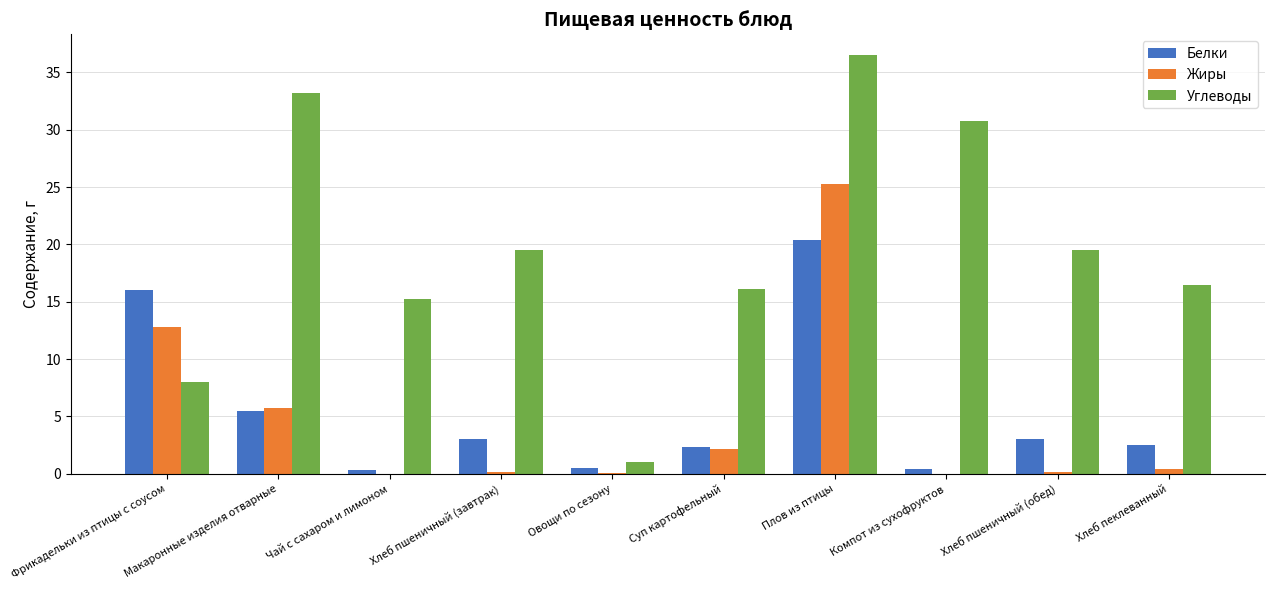

Which series changed the most between Фрикадельки из птицы с соусом and Макаронные изделия отварные?

Углеводы